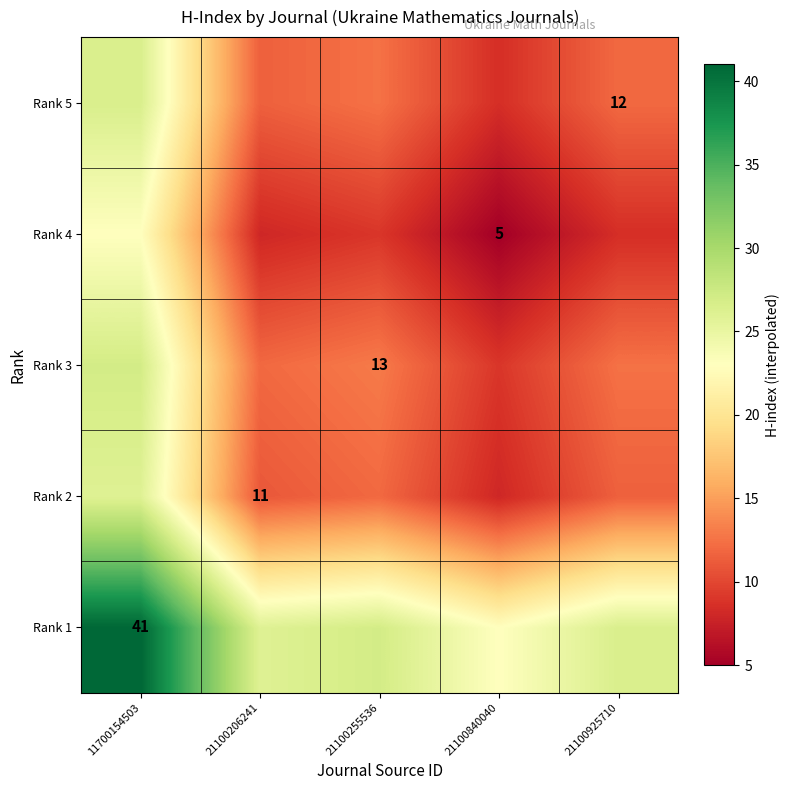

Which series has the widest spread of values?

Rank 1